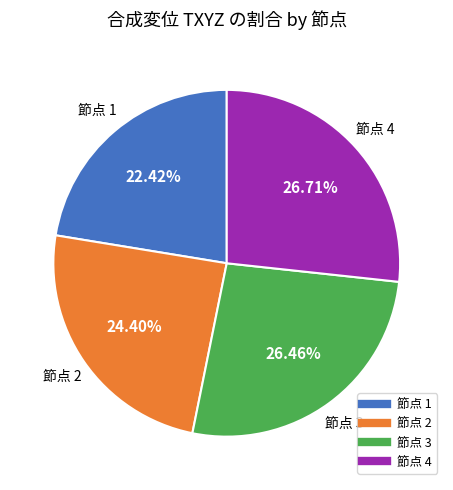

Is there any slice that represents more than half of the pie?

No